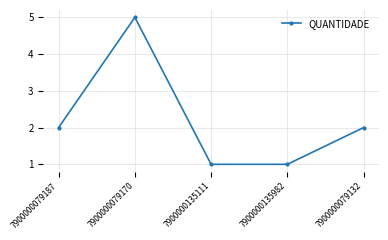

The value at 7900000079170 is 8. True or false?

False